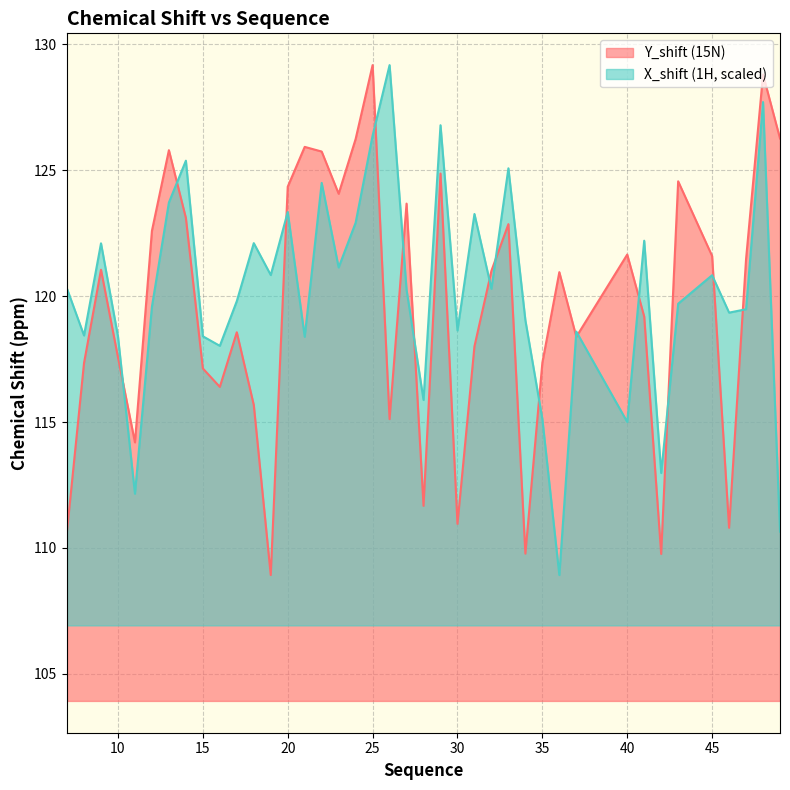

What is the total value across all series at 8?

235.8